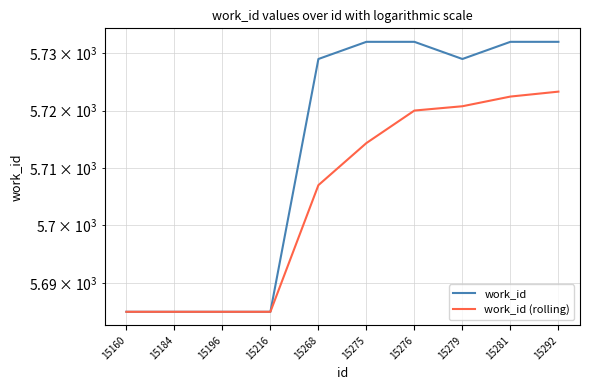

True or false: work_id (rolling) and work_id intersect in this chart.

False